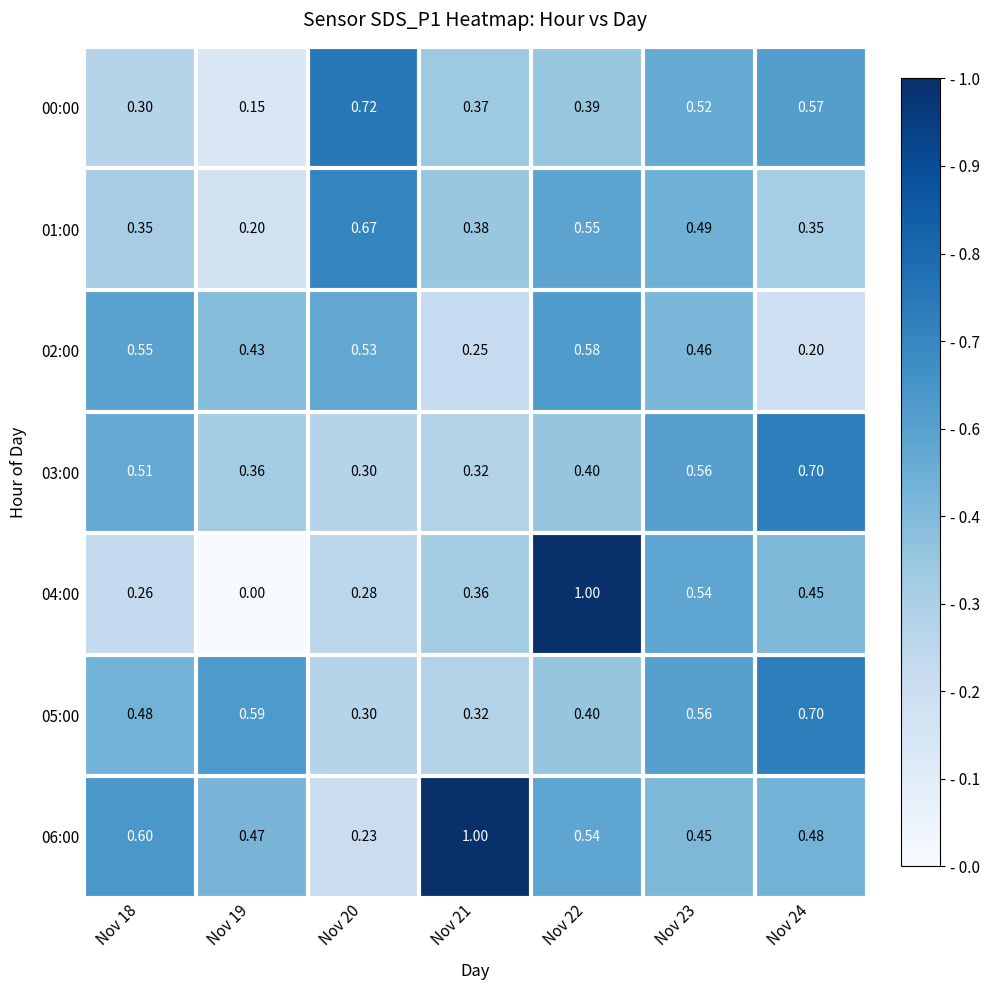

Is the value of 01:00 at Nov 18 greater than the value of 05:00 at Nov 19?

No